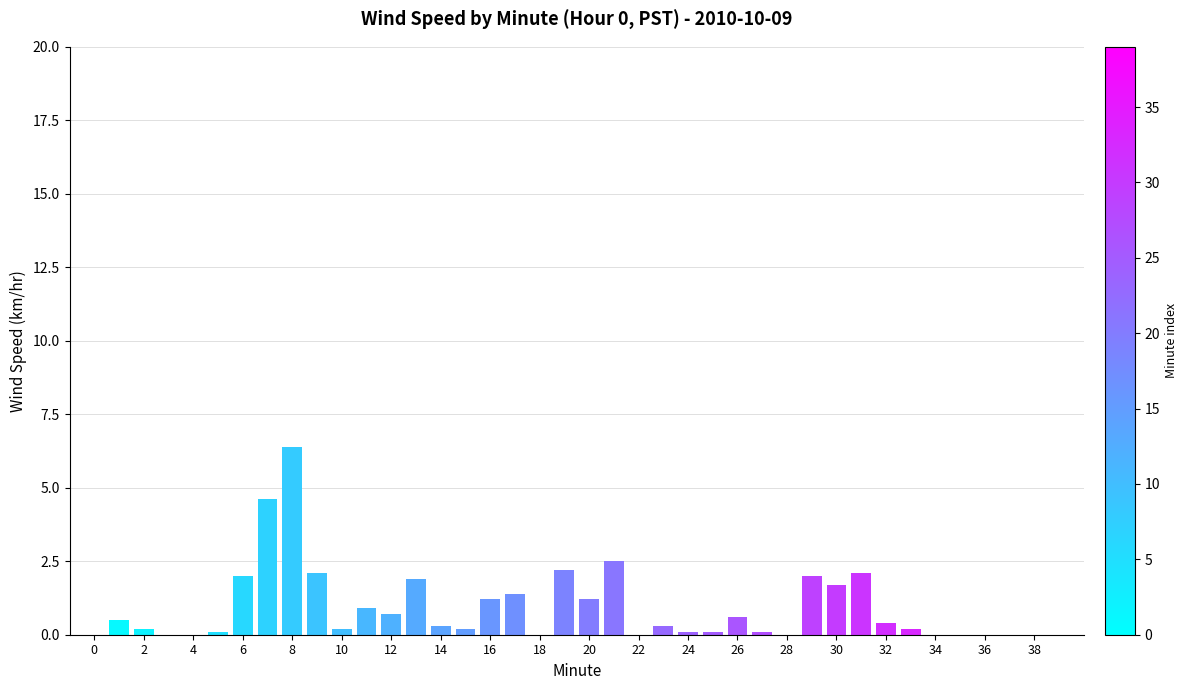

What is the average value?

0.9